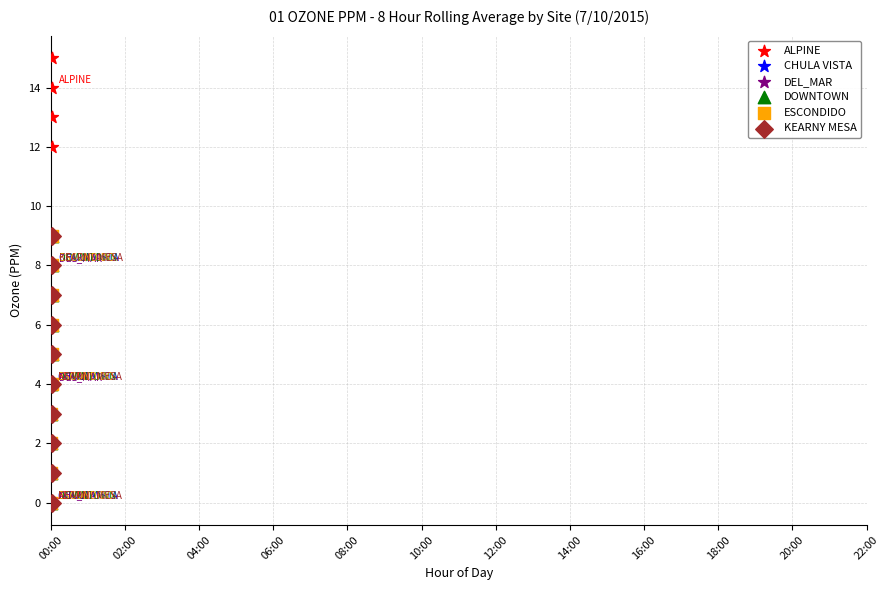

Which series has the largest Y range (max minus min)?

ALPINE